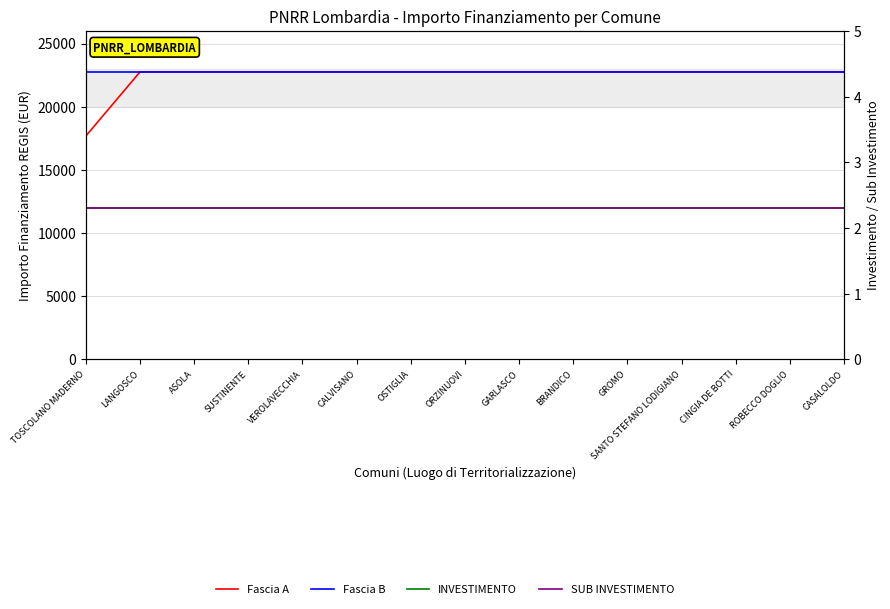

What is the difference between the highest and lowest values at BRANDICO?

22747.7